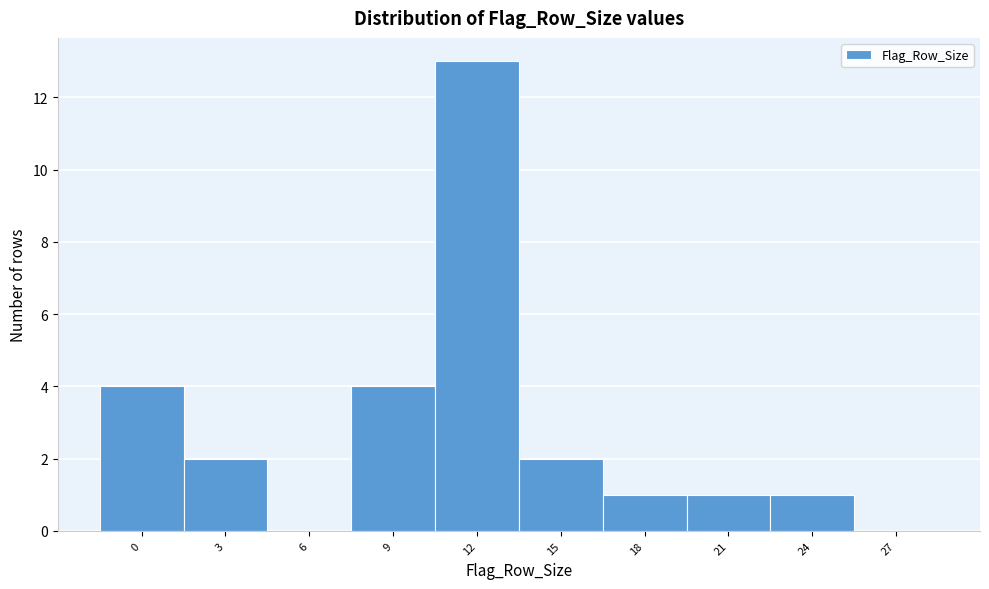

Reading left to right, what are all the values shown in this chart?

0=4	3=2	6=0	9=4	12=13	15=2	18=1	21=1	24=1	27=0